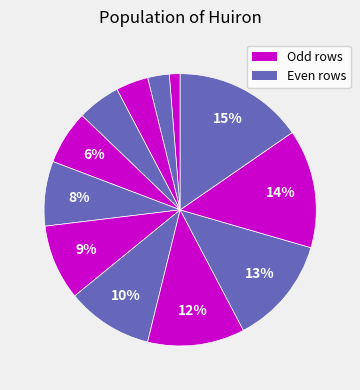

How many segments does this pie chart have?

12